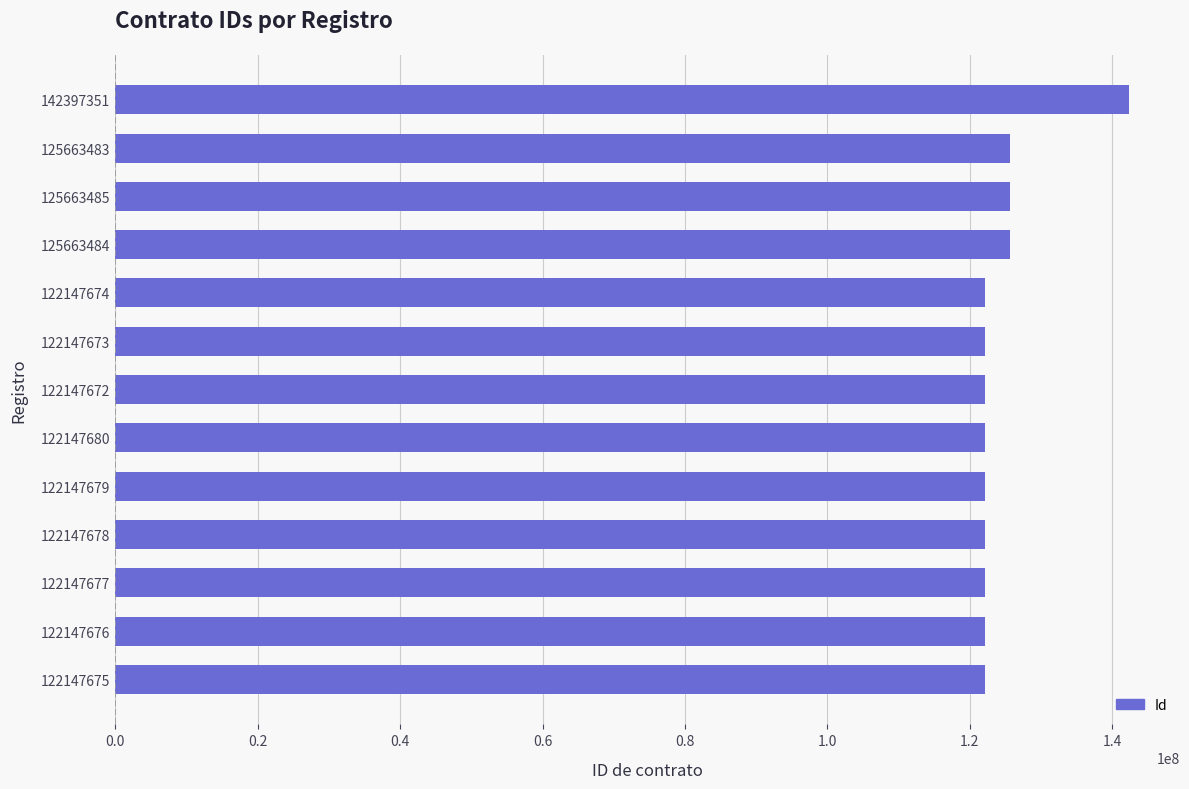

How many bars are there in total?

13